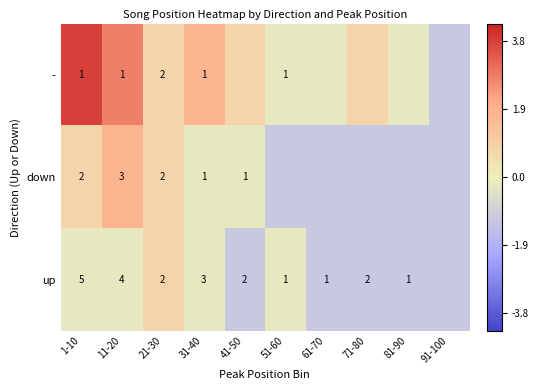

Which category has the highest value across all series?

1-10